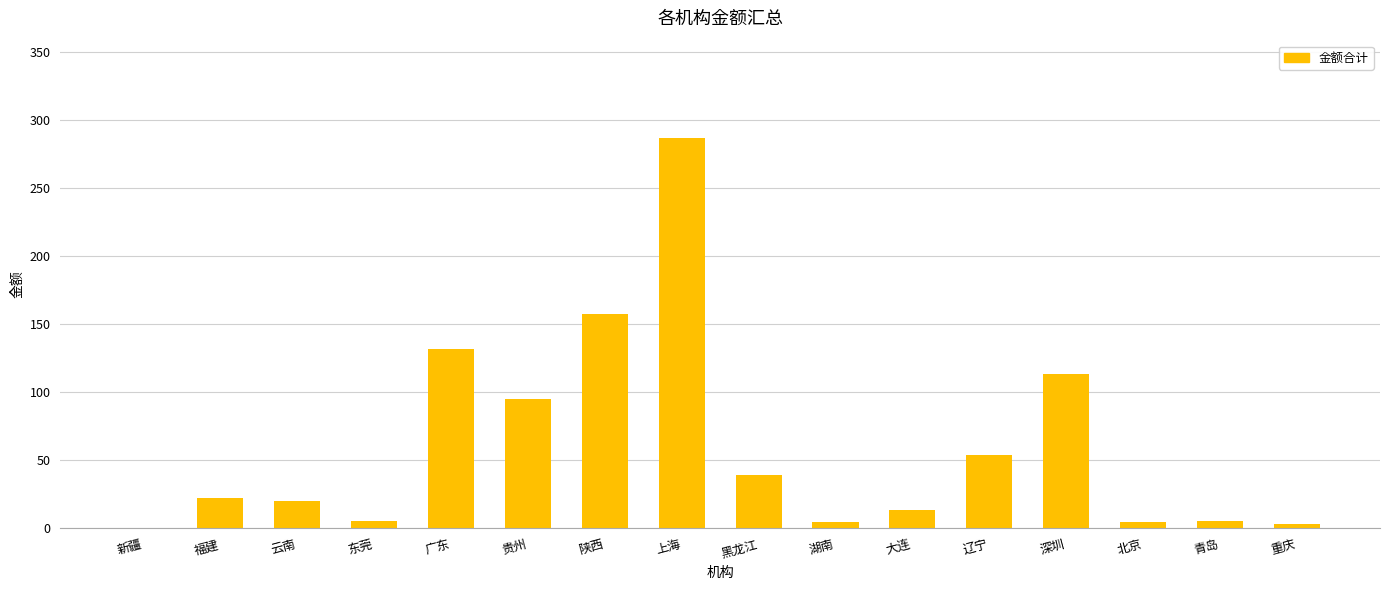

What is the sum of the values at 黑龙江 and 辽宁?

93.2